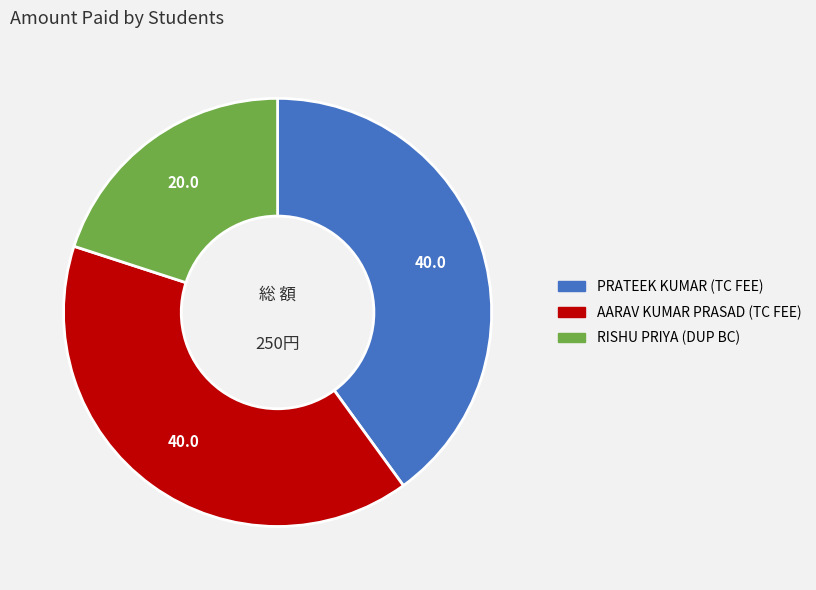

Does any single category account for the majority?

No